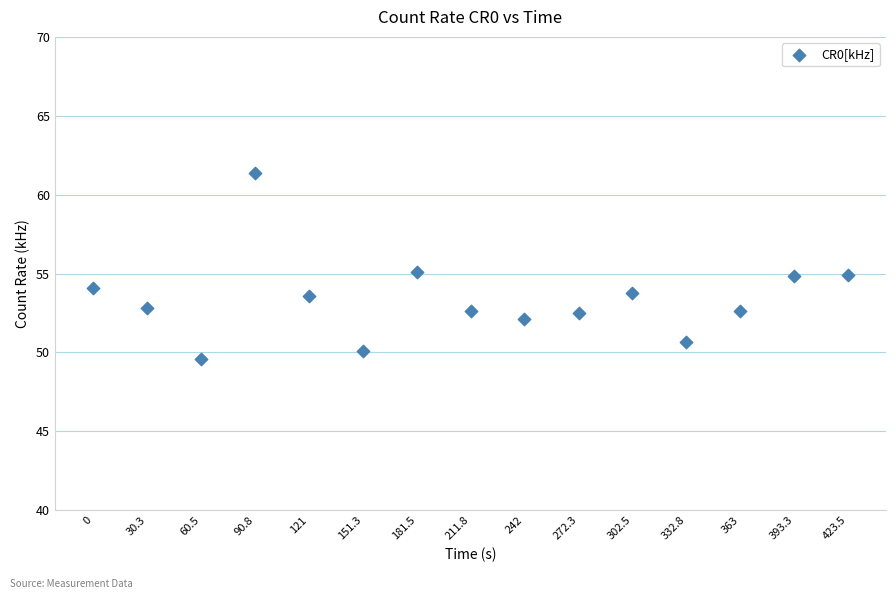

What is the range of Y values (max minus min)?

11.7